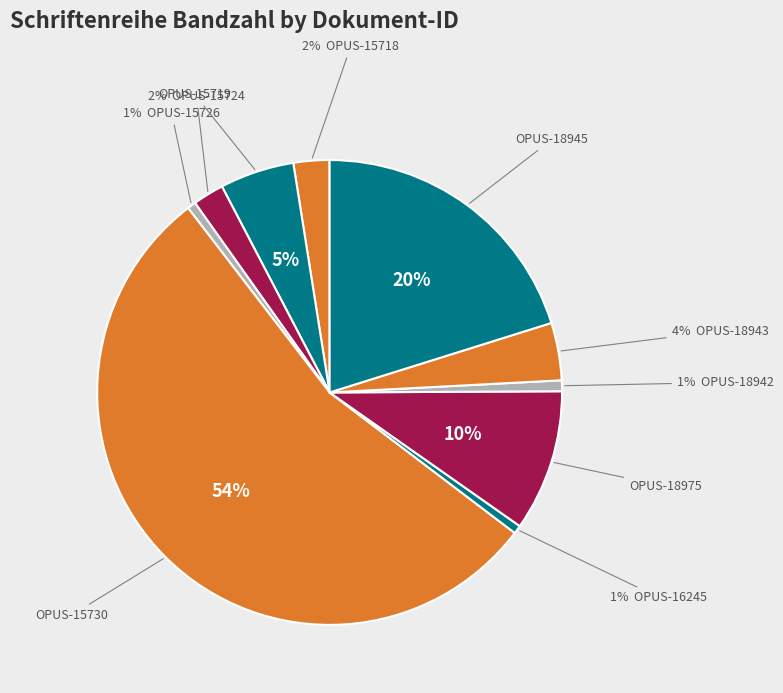

Which slice is the smallest?

OPUS4-15726